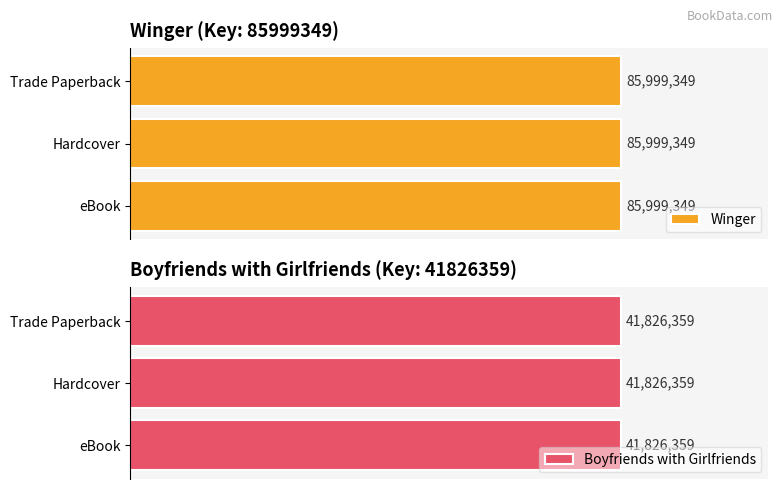

Rank the categories by value from lowest to highest.

eBook, Hardcover, Trade Paperback, eBook, Hardcover, Trade Paperback